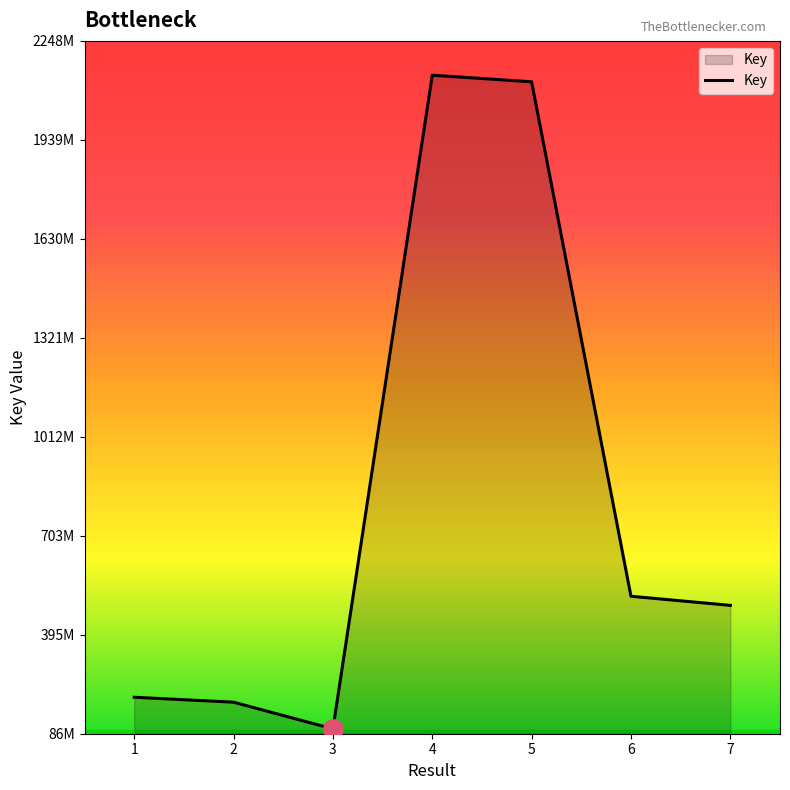

Rank the categories by value from lowest to highest.

3, 2, 1, 7, 6, 5, 4